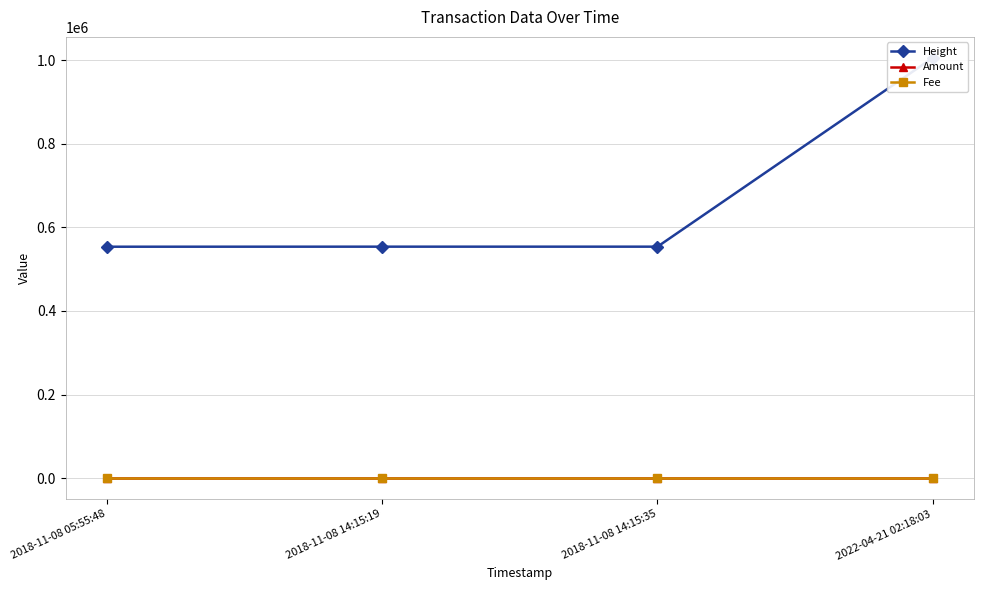

Where is the first local minimum for Amount?

2018-11-08 14:15:35